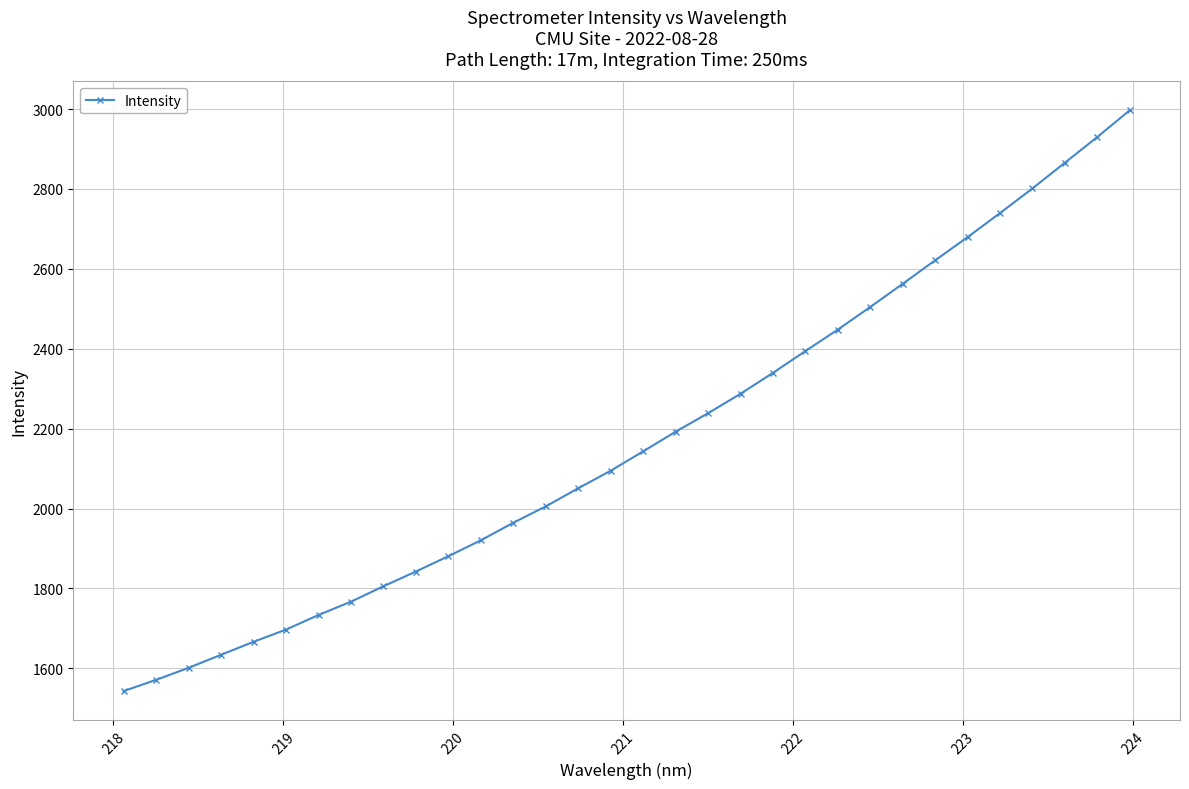

What is the average value?

2172.6